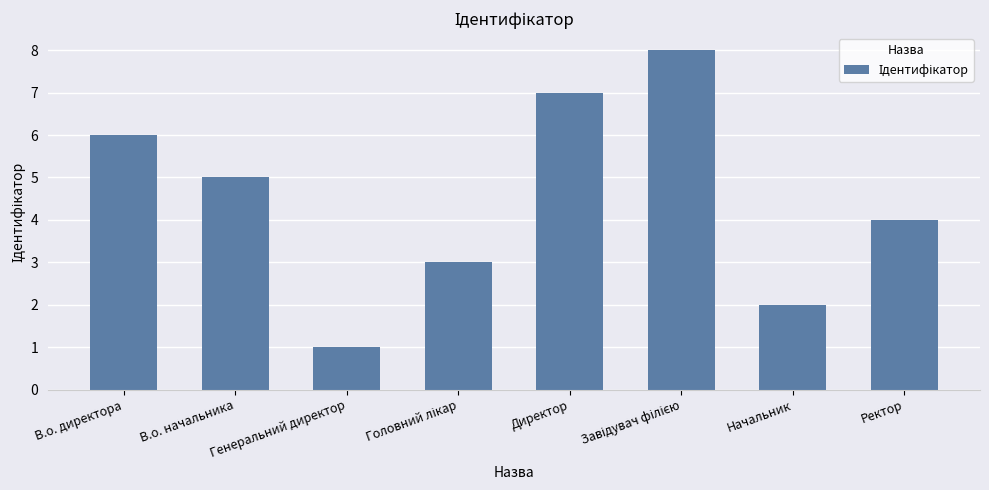

What is the maximum value shown in the chart?

8